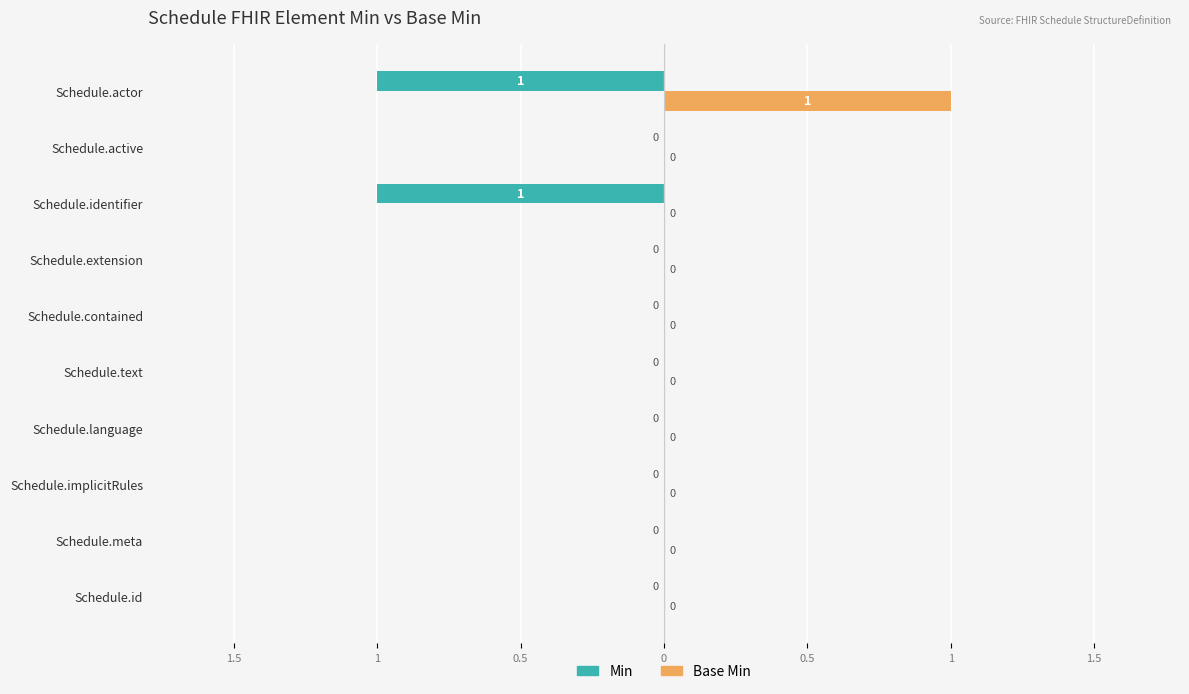

What are all the series names shown in the legend?

Min, Base Min